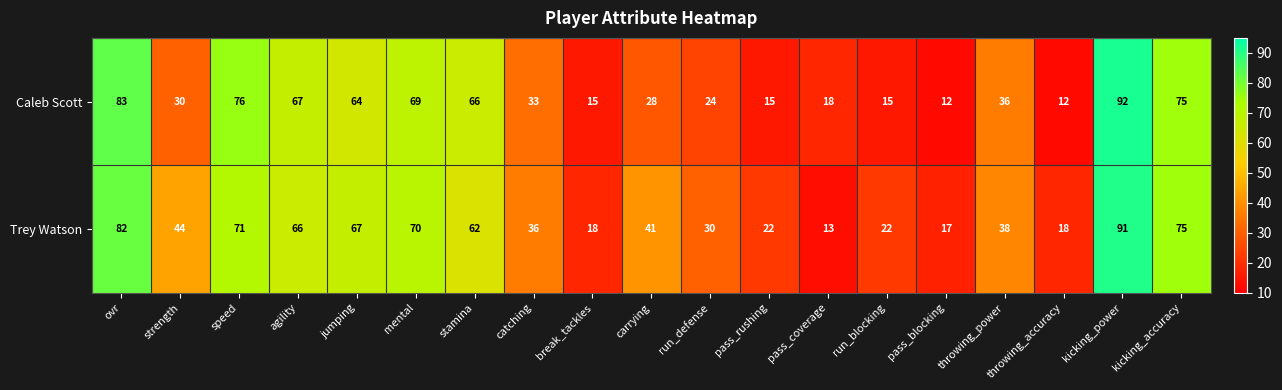

At which category does the chart reach its peak across all series?

kicking_power